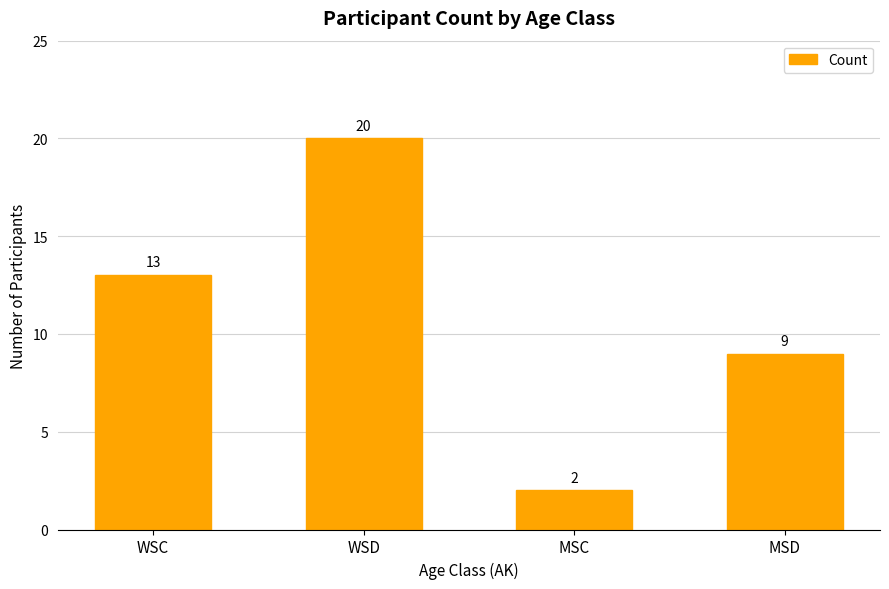

What is the greatest value displayed?

20